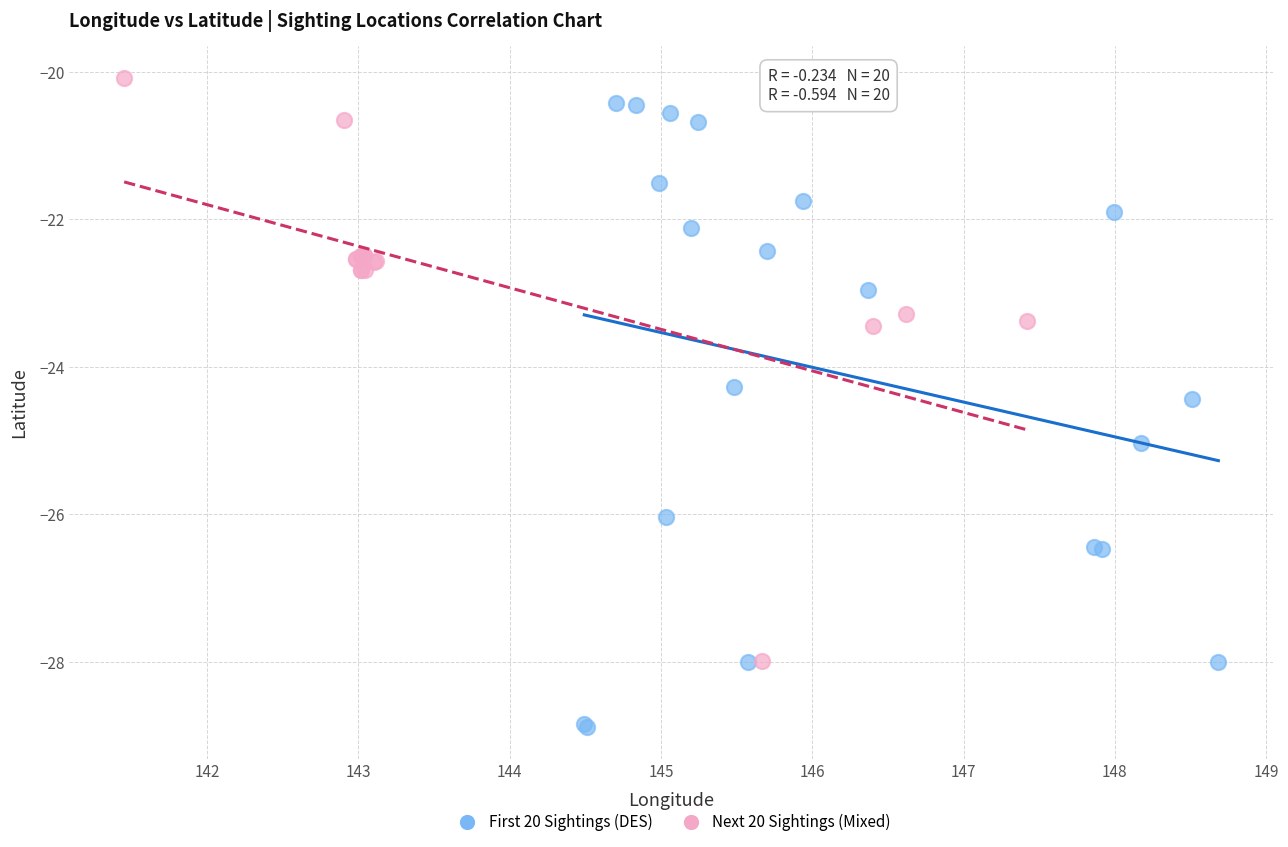

Which series contains the lowest Y value?

First 20 Sightings (DES)